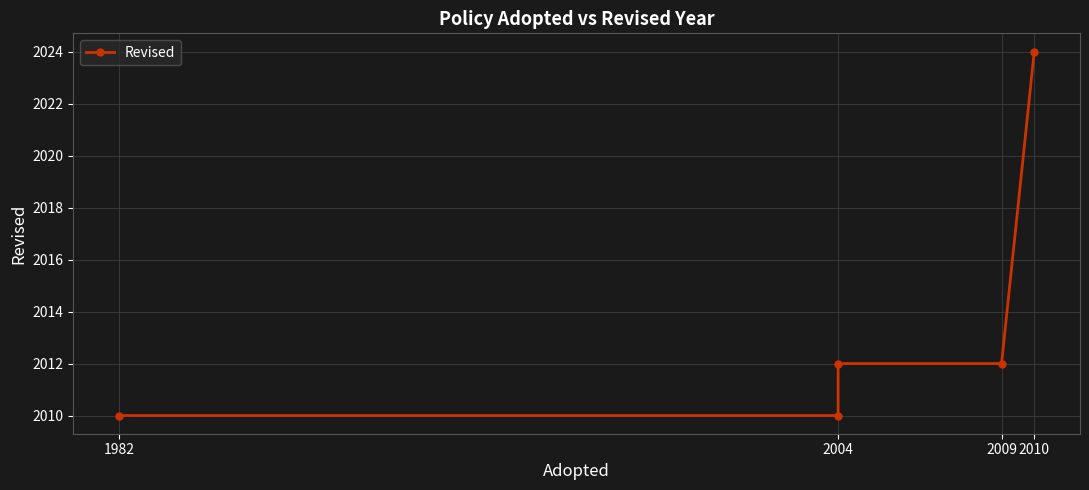

Where is the data nearest to the value 2017?

2004